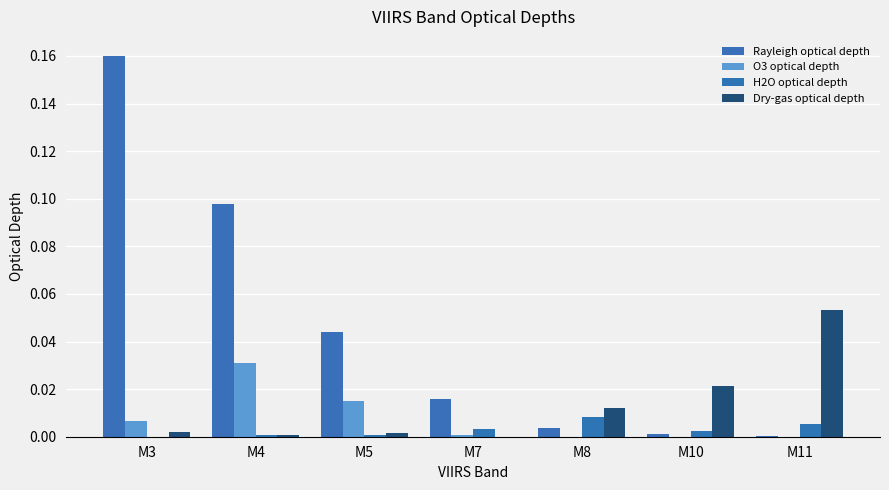

Between M3 and M4, which is larger?

M3